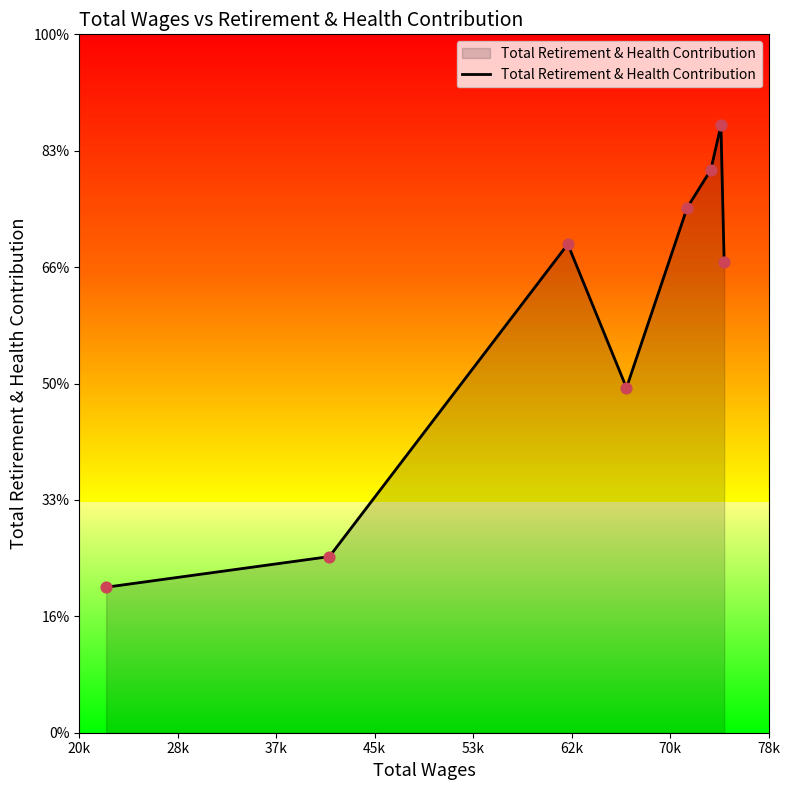

What is the ratio of the value at 70k to the value at 28k?

3.4